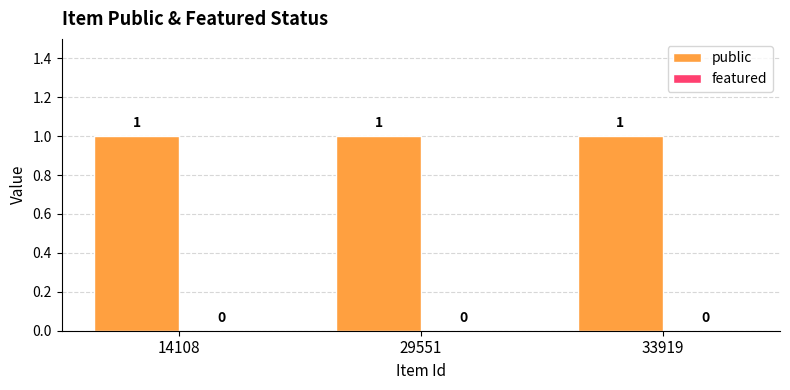

Rank the categories by public value from highest to lowest.

14108, 29551, 33919